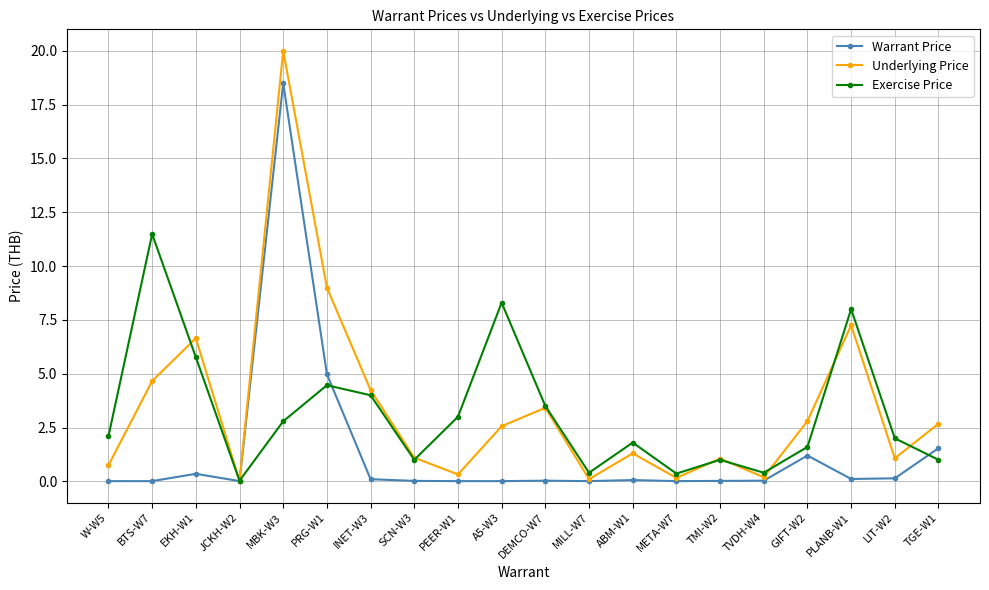

How many times do Exercise Price and Warrant Price cross each other?

3